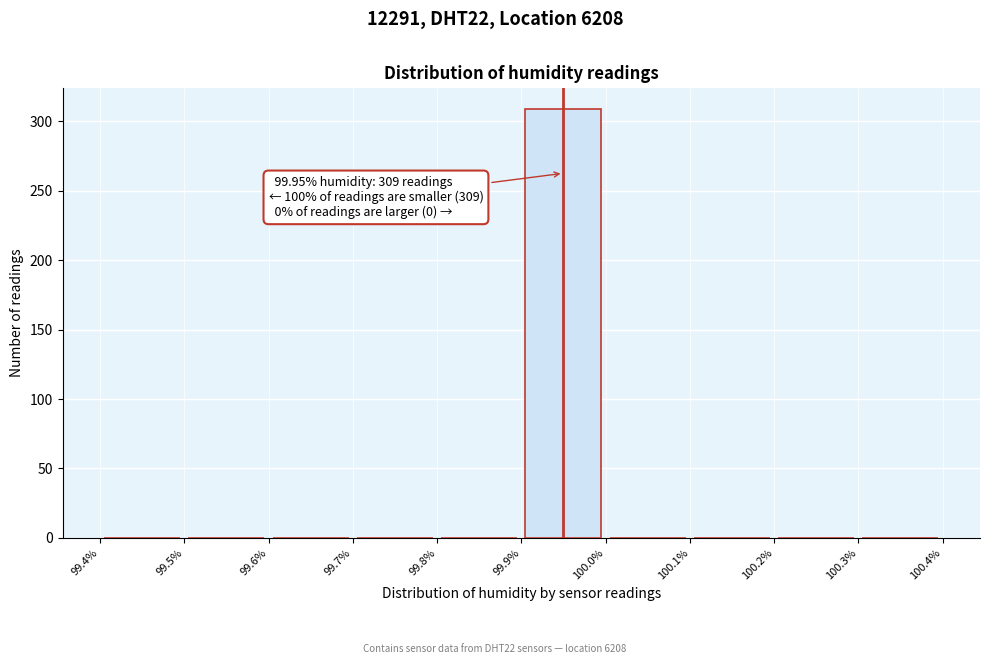

Over which range of the x-axis is the bar tallest?

99.9% to 100.0%